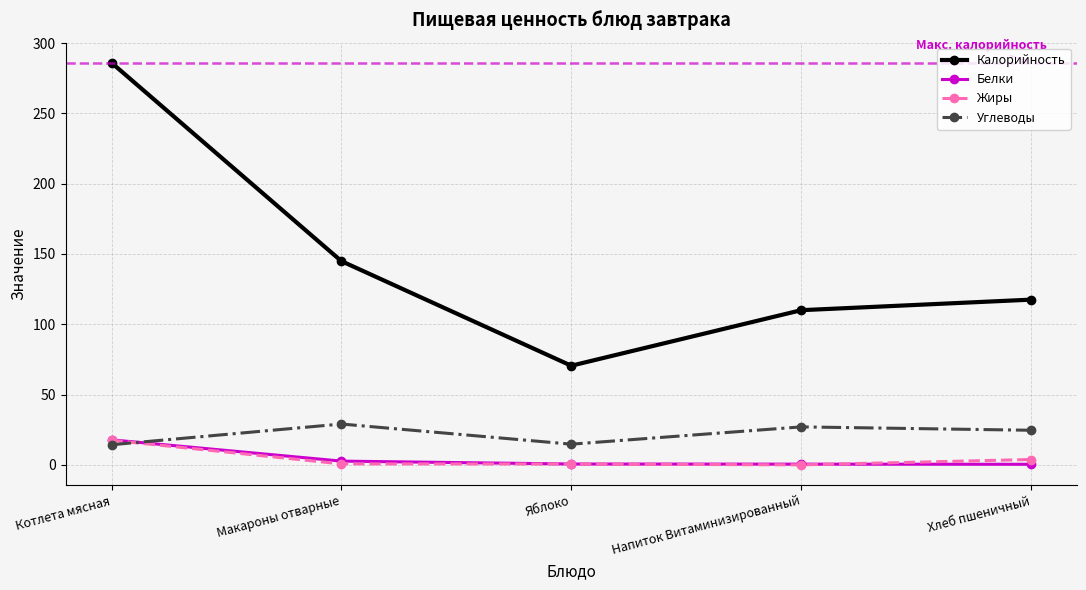

What value does the Белки series have at Напиток Витаминизированный?

0.5